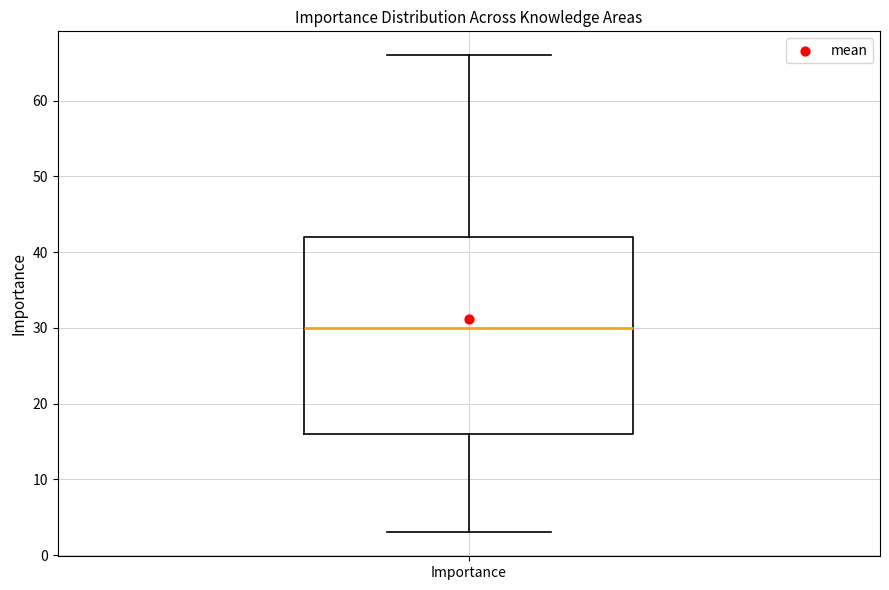

Read this box plot against the y-axis: the position of the median line, the range covered by the box, and the ends of both whiskers. The values are not printed on the chart, so give them approximately, as read against the axis.

median 30, box 16 to 42, whiskers 3 to 66